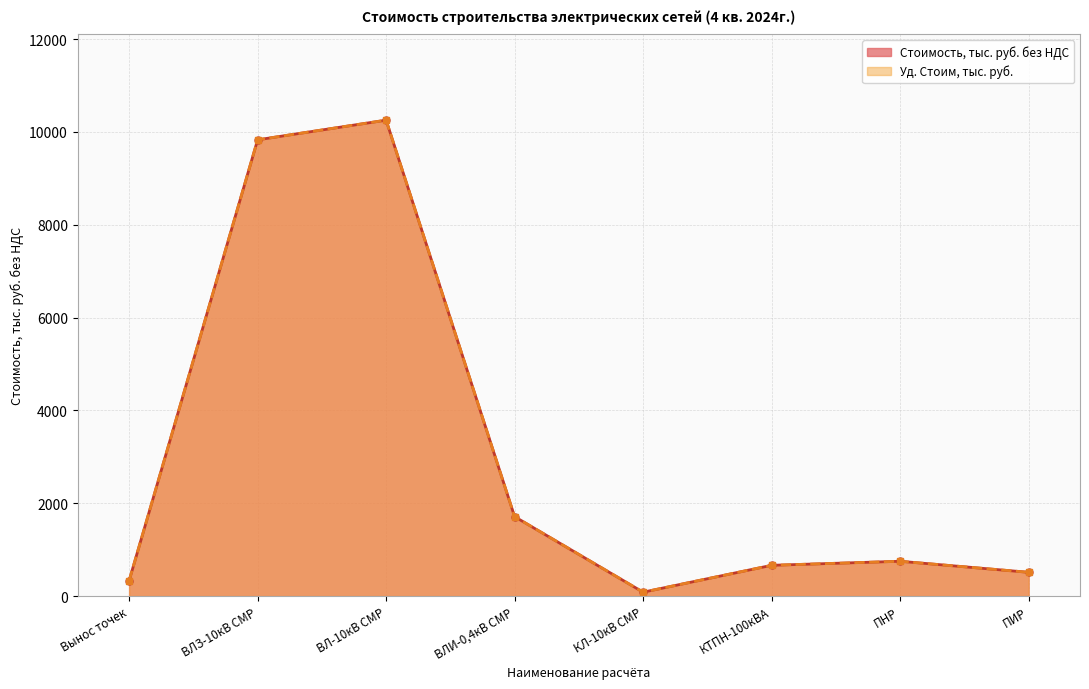

How many series are shown in this chart?

2